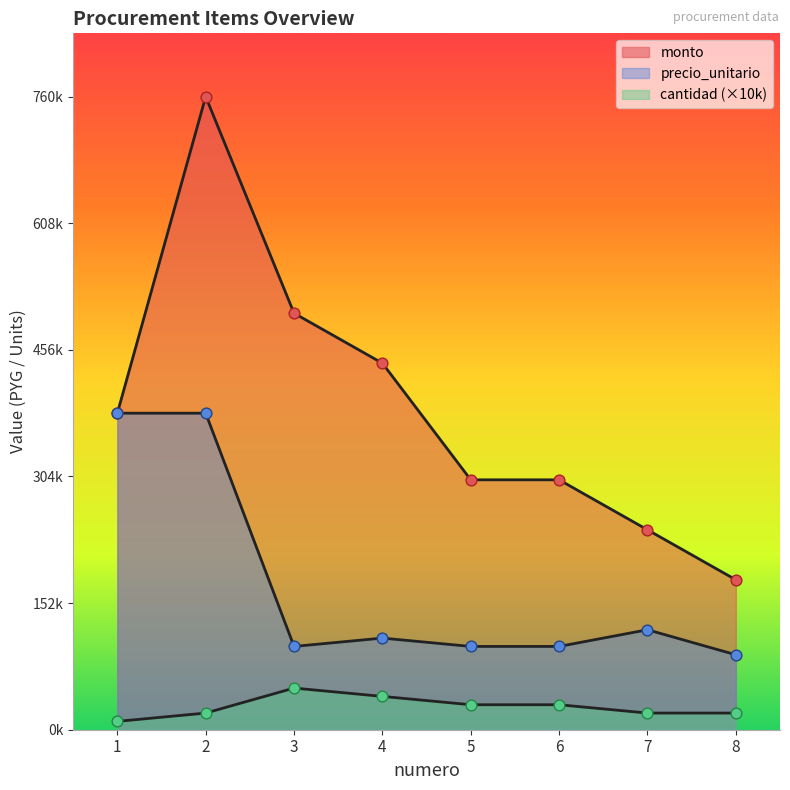

What are all the series names shown in the legend?

monto, precio_unitario, cantidad